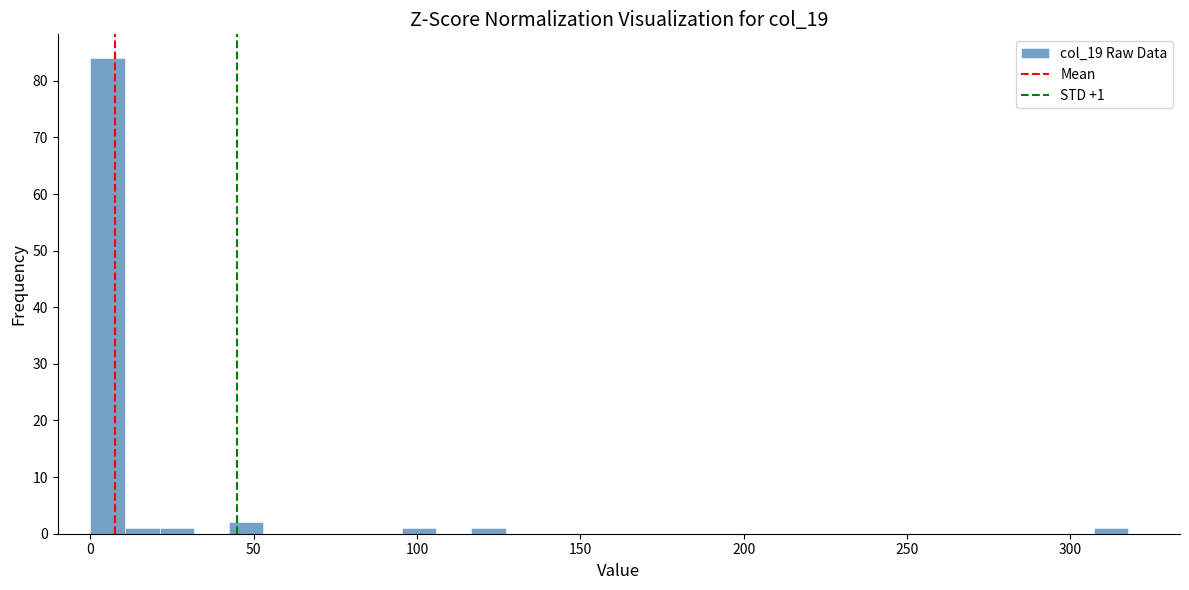

Read against the x-axis, roughly where is the centre of the tallest bar?

5